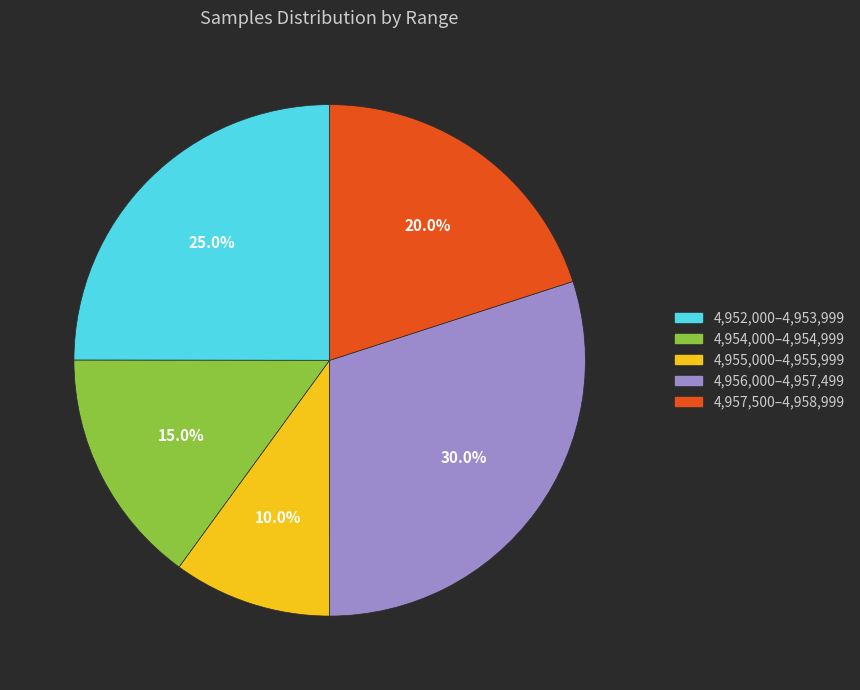

Is there any slice that represents more than half of the pie?

No